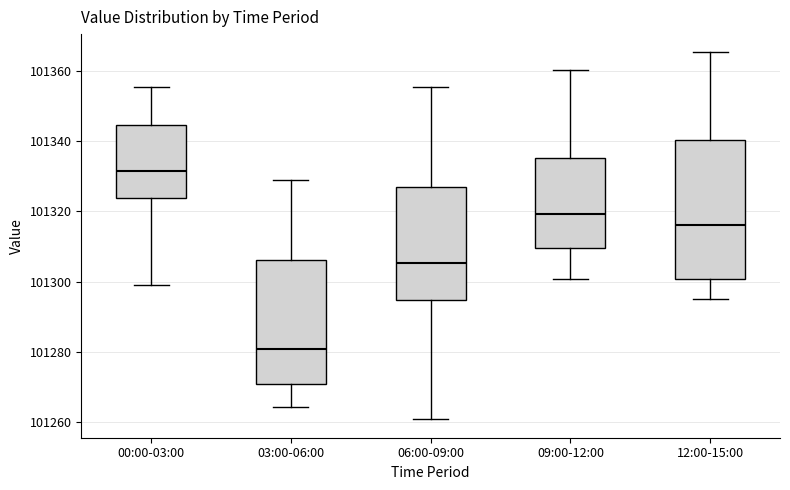

Which box is the tallest, from its lower edge to its upper edge?

12:00-15:00